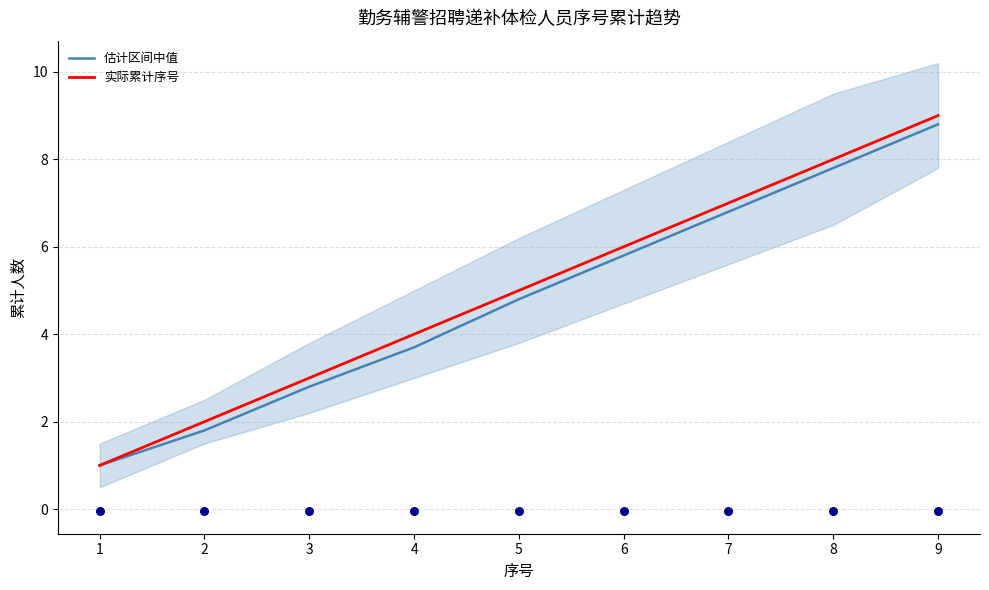

Which series has the widest spread of Y values?

实际累计序号